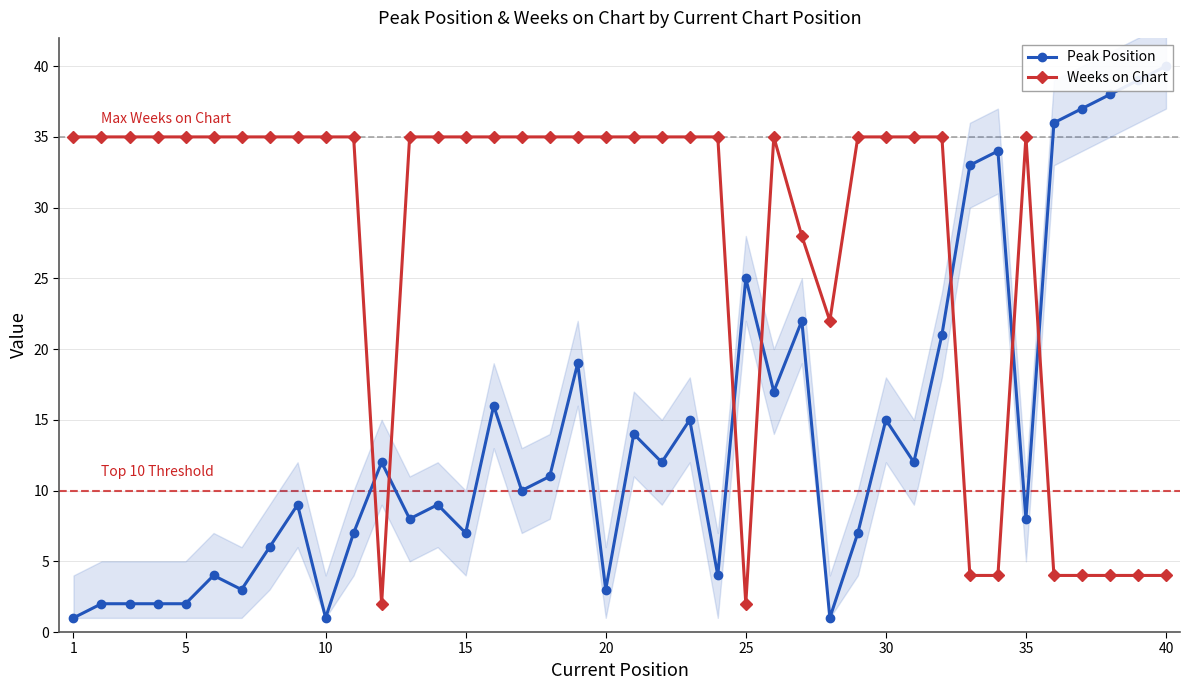

The Weeks on Chart series shows 9 at 35. True or false?

False